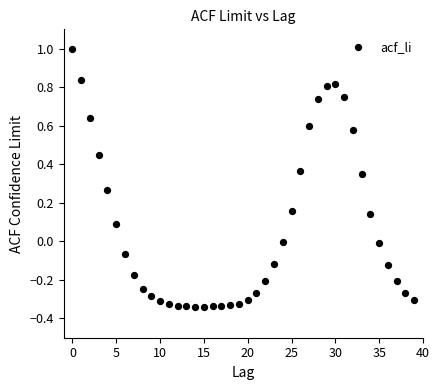

What is the range of Y values (max minus min)?

1.3